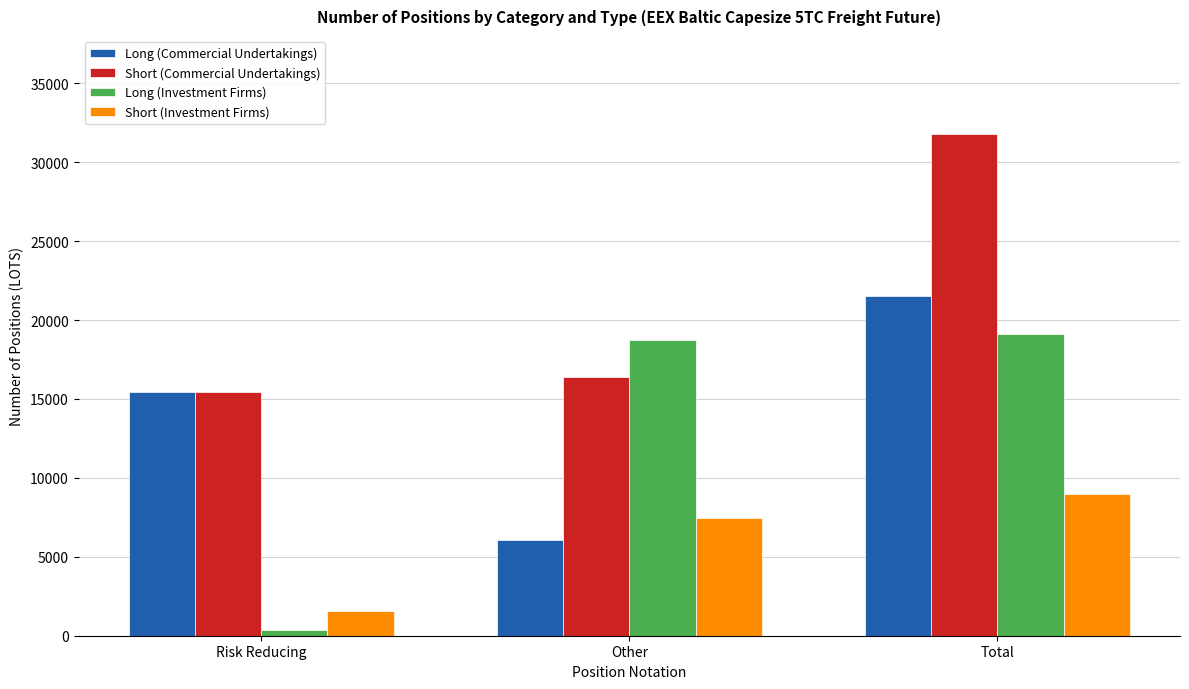

What is the lowest value of the Long (Commercial Undertakings) series?

6088.2